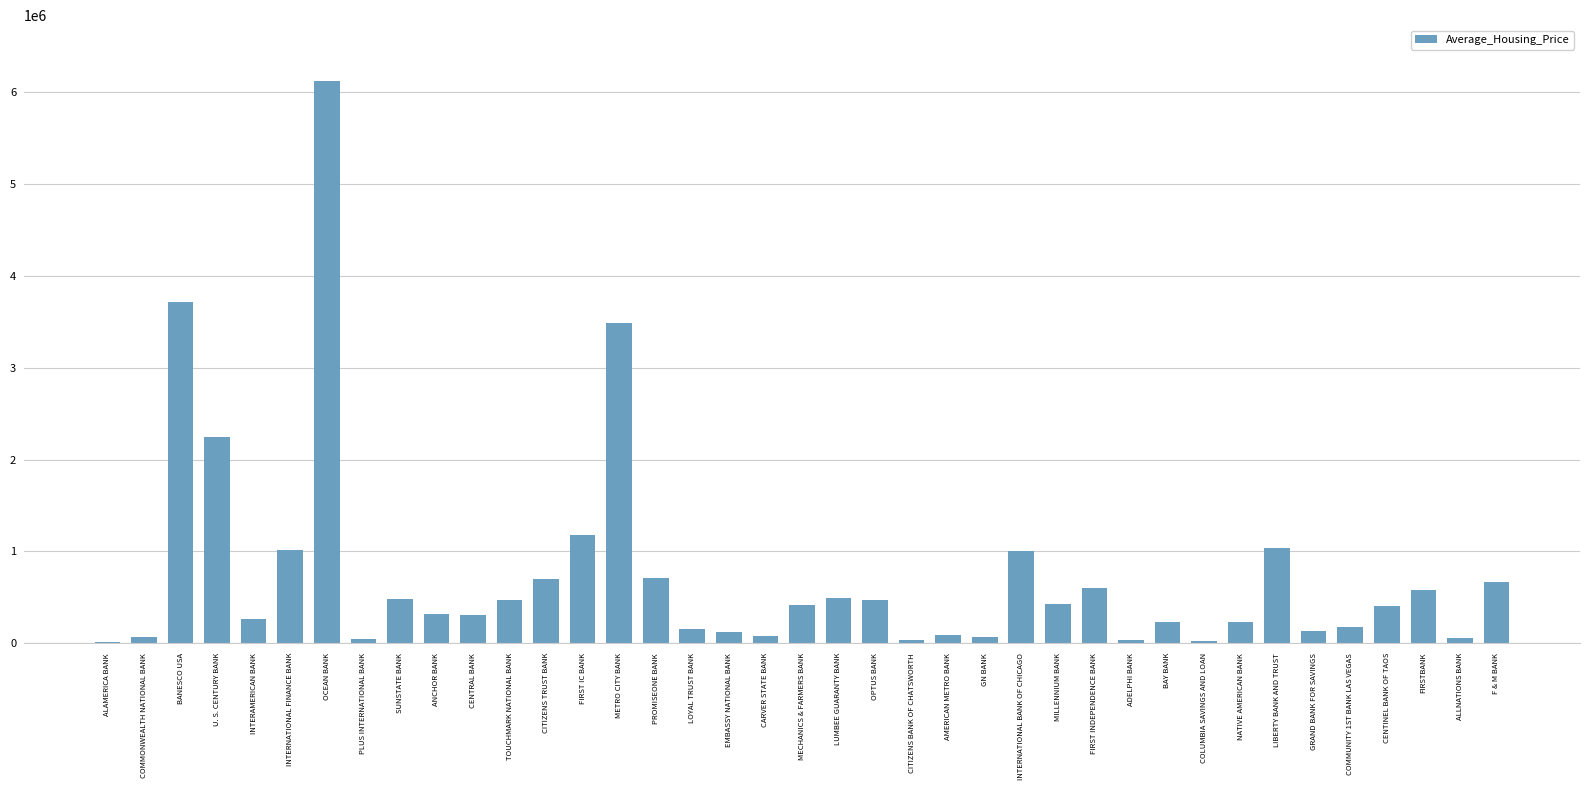

What is the greatest value displayed?

6116050